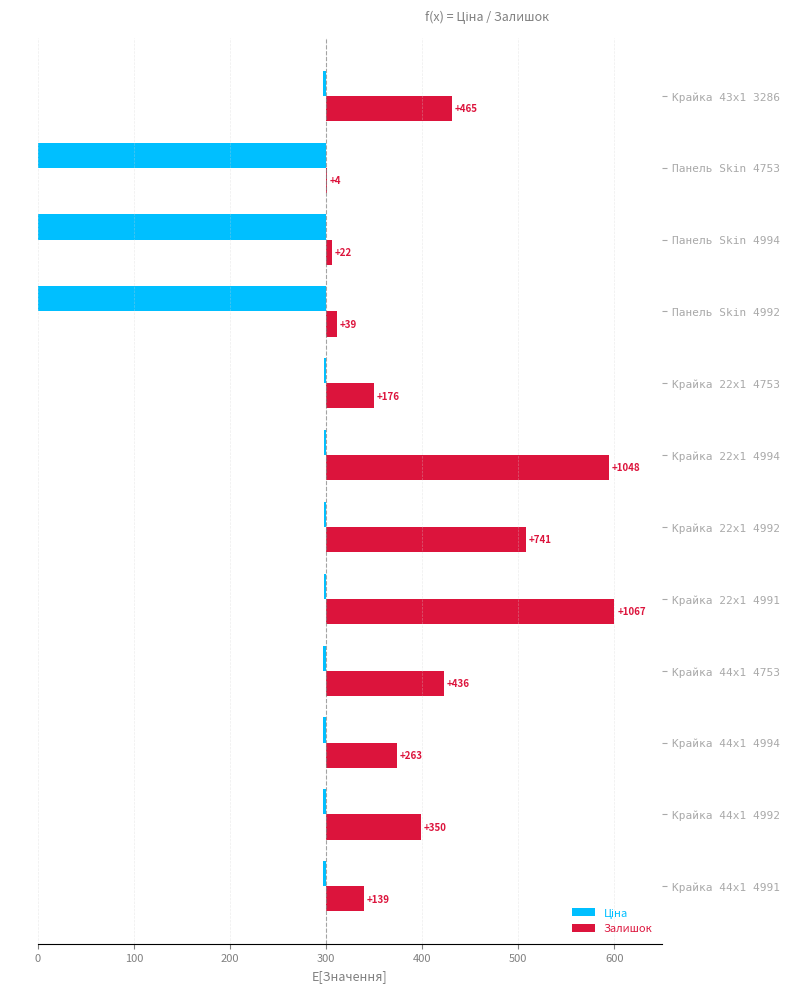

What are all the series names shown in the legend?

Ціна, Залишок